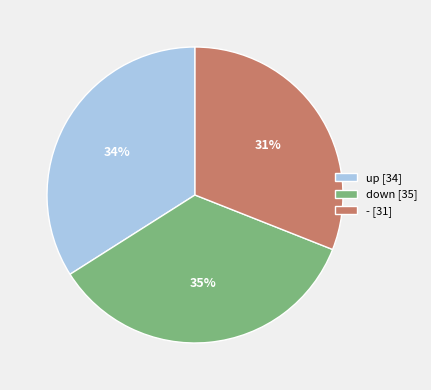

To the nearest percent, what percentage of the pie is down?

35%